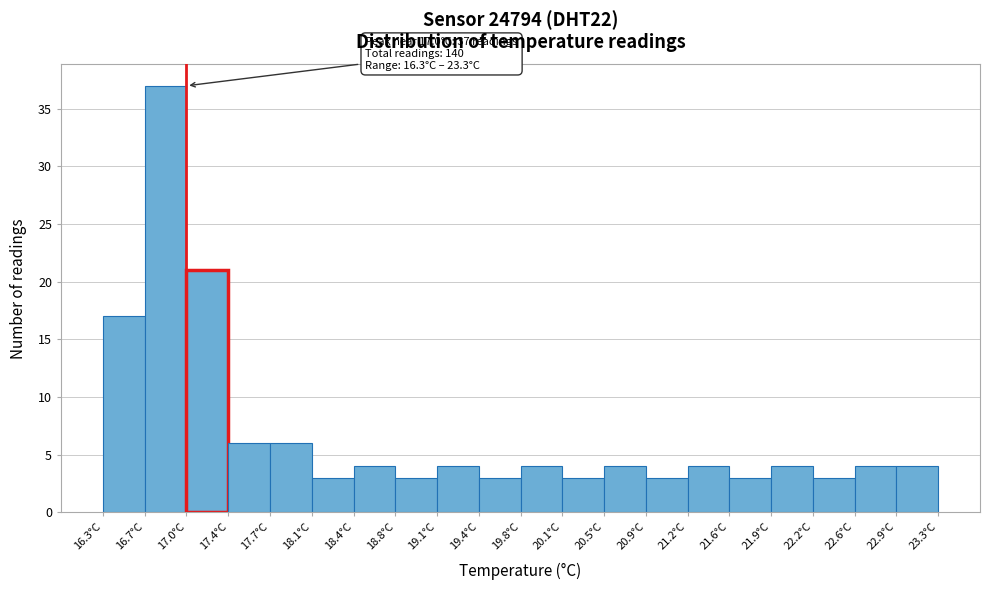

Over which range of the x-axis is the bar tallest?

16.65 to 17.00